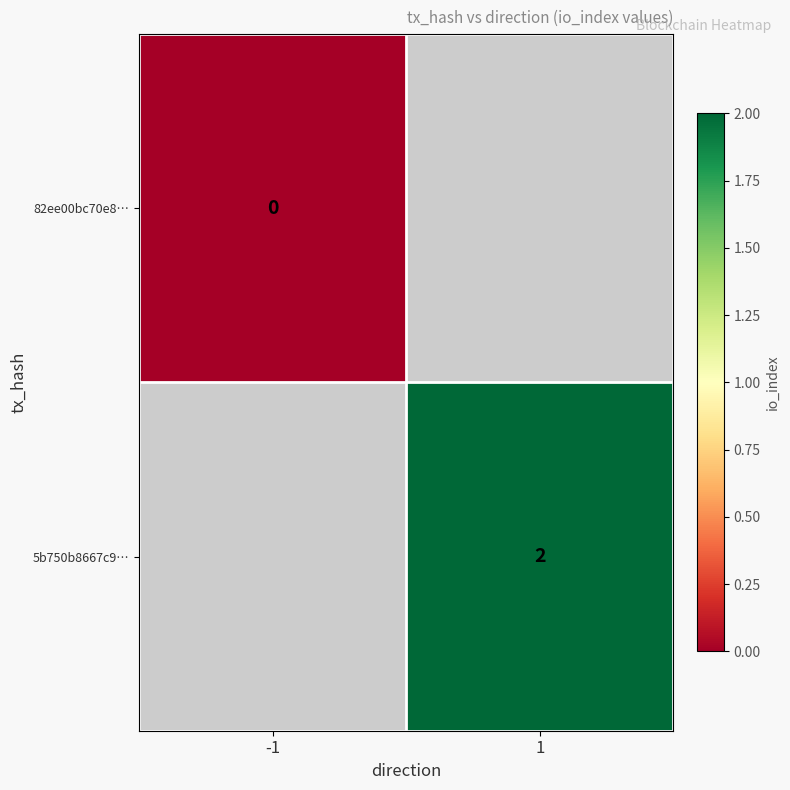

Is it true that 5b750b8667c9… equals 1 at 1?

False